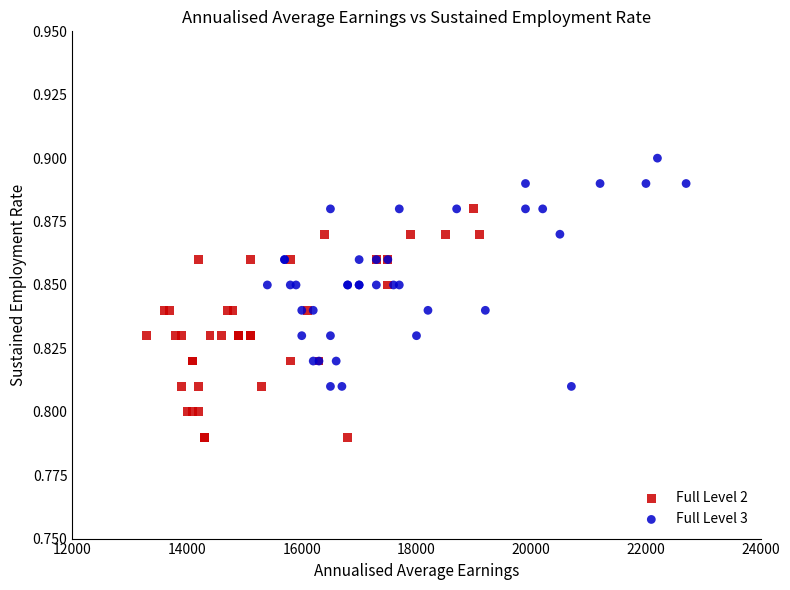

Which series contains the highest Y value?

Full Level 3